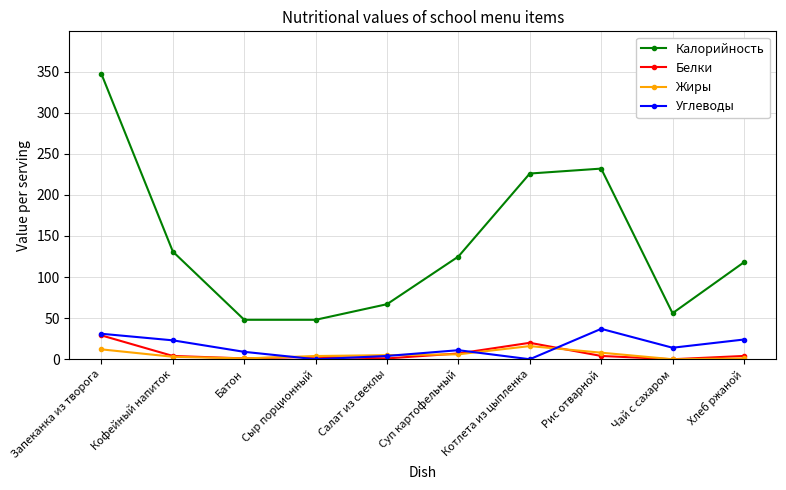

What is the spread (max minus min) of values at Суп картофельный?

119.0